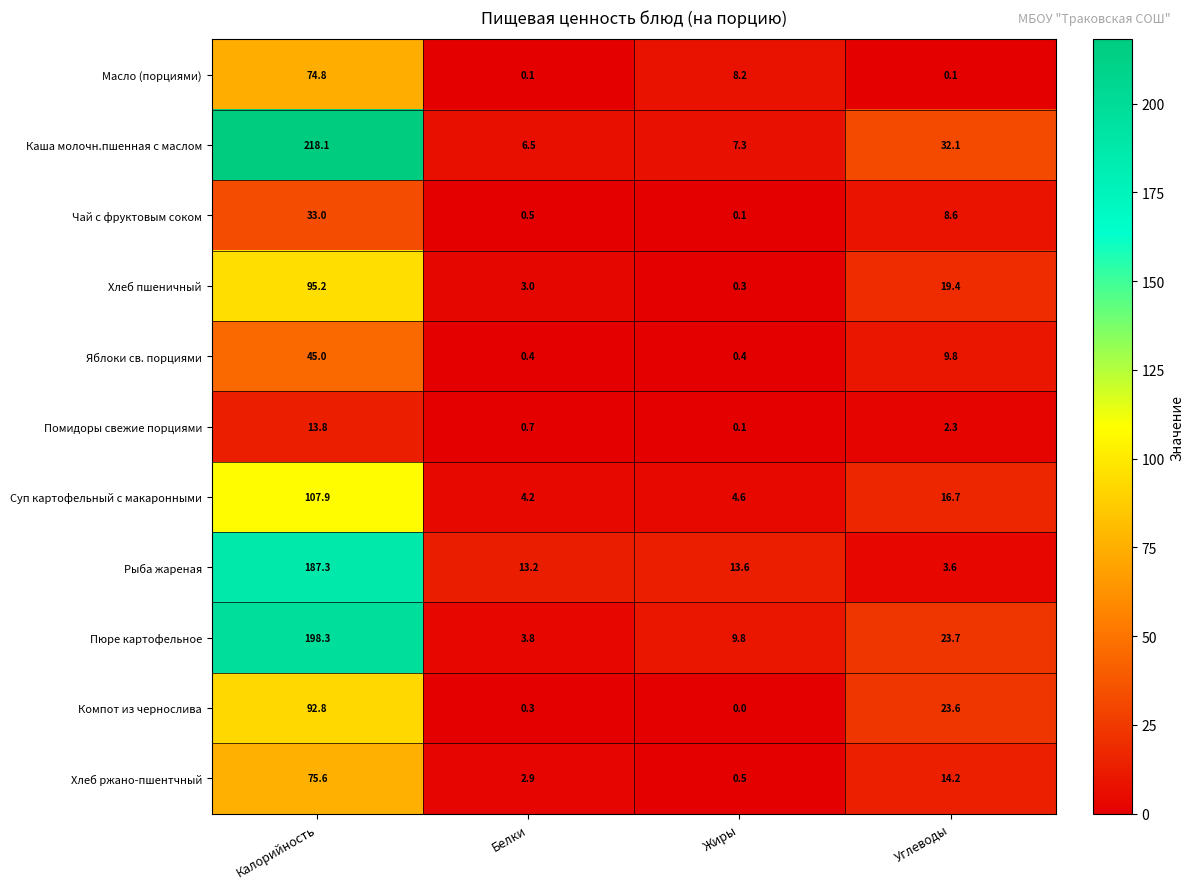

At which label is Пюре картофельное closest to 101?

Углеводы